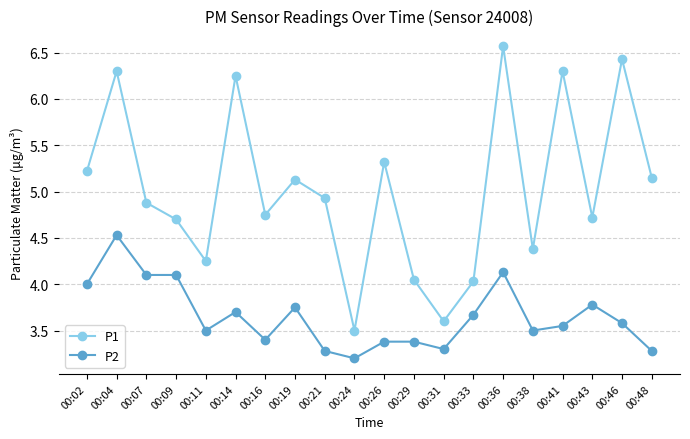

Between 00:14 and 00:24, which series saw the biggest shift?

P1